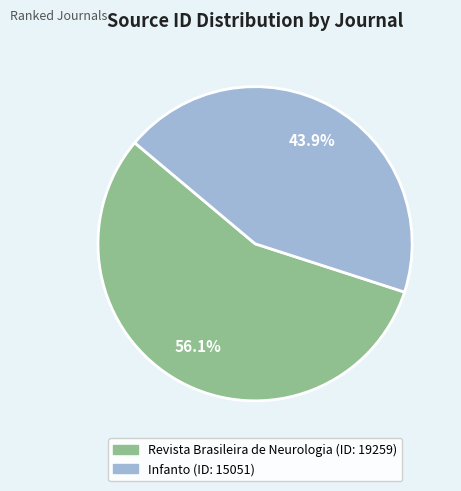

Is Infanto the majority of the pie?

No